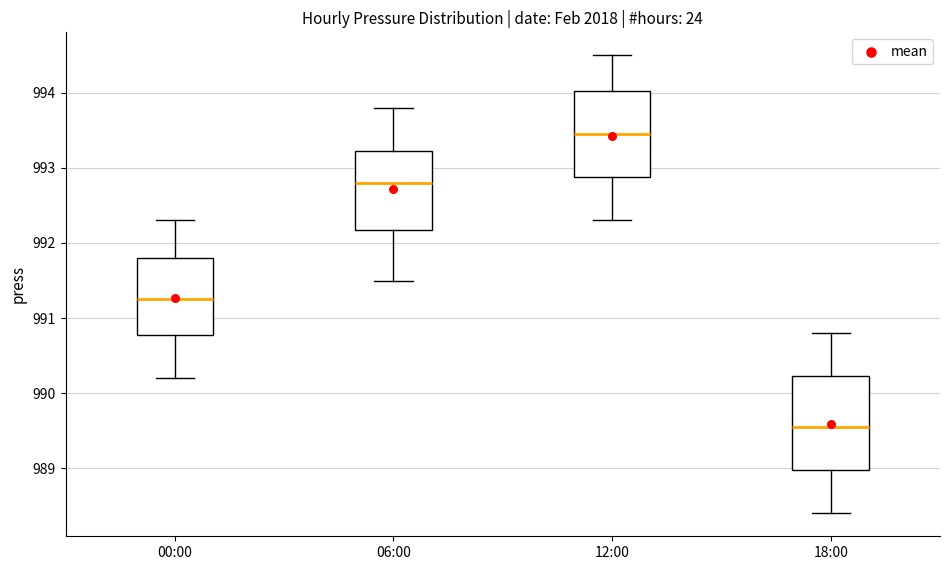

Reading left to right, read every box against the y-axis: the position of its median line, the range the box covers, and the ends of its whiskers. The values are not printed on the chart, so give them approximately, as read against the axis.

00:00: median 991.3, box 990.8 to 991.8, whiskers 990.2 to 992.3
06:00: median 992.8, box 992.2 to 993.2, whiskers 991.5 to 993.8
12:00: median 993.5, box 992.9 to 994.0, whiskers 992.3 to 994.5
18:00: median 989.6, box 989.0 to 990.2, whiskers 988.4 to 990.8